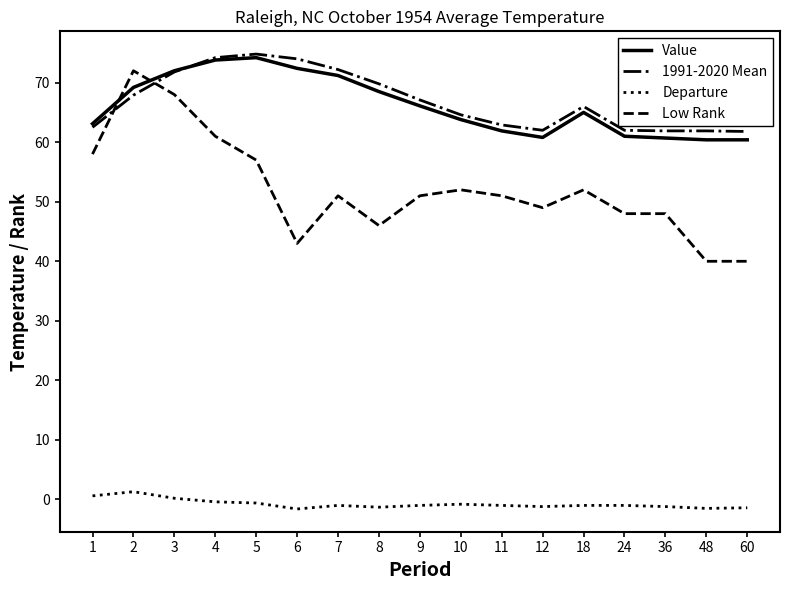

True or false: Low Rank and Departure cross at least once.

False